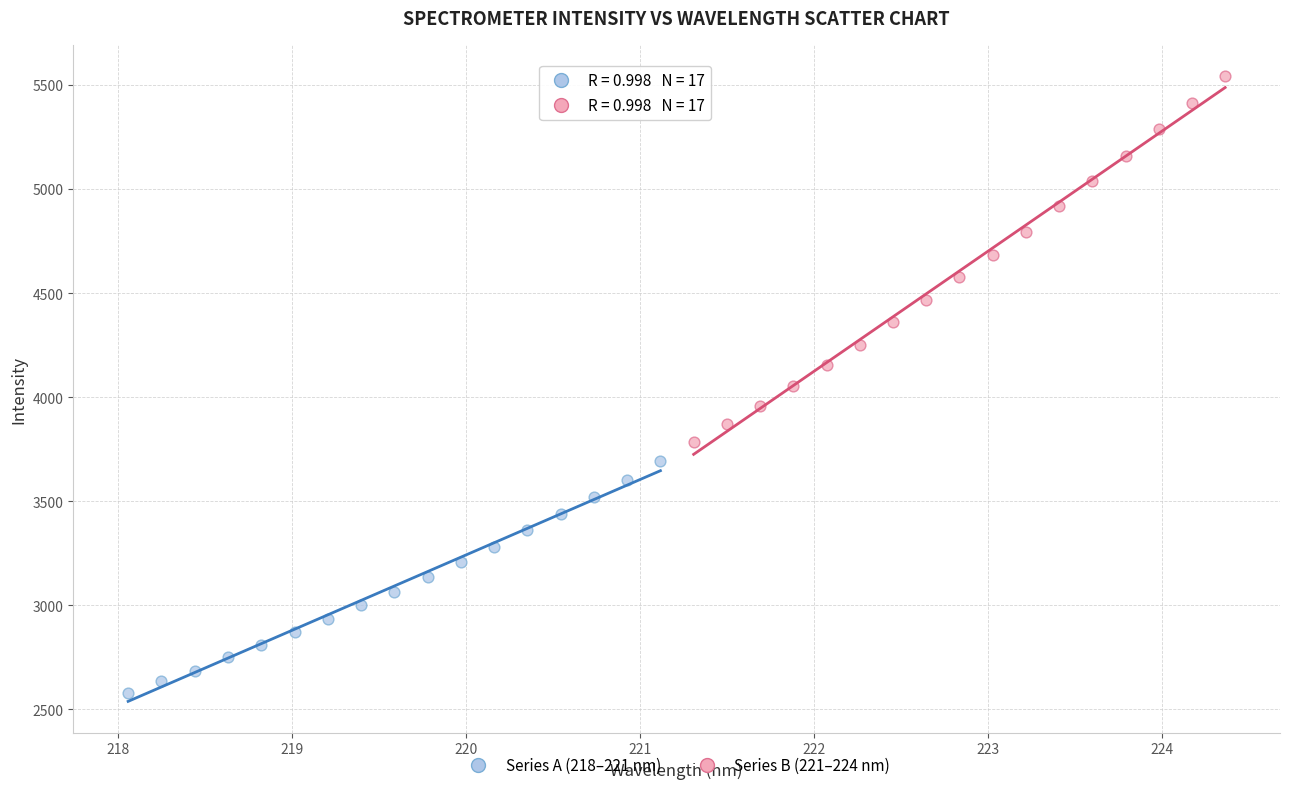

Which series contains the lowest Y value?

Series A (218–221 nm)